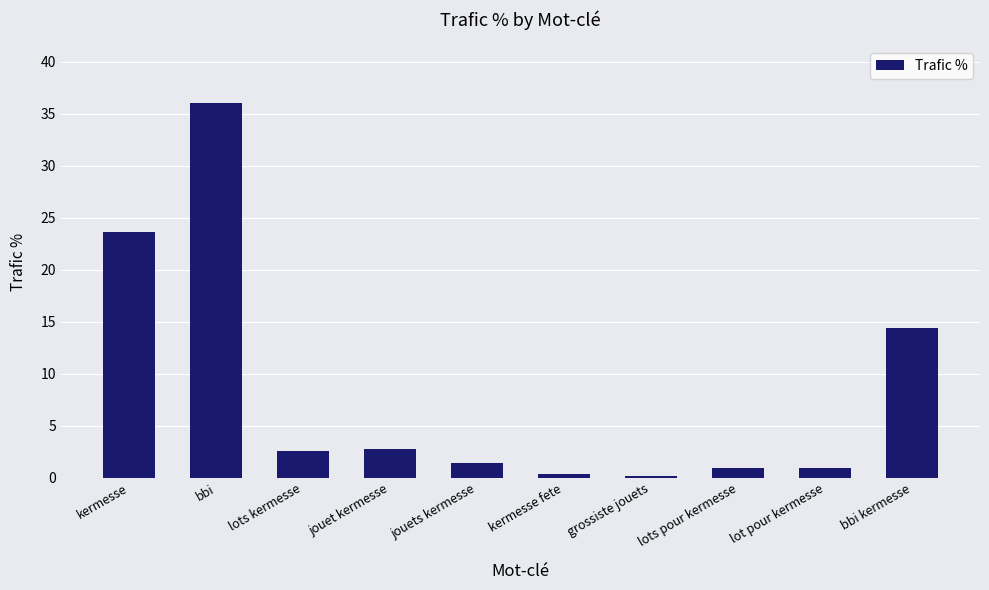

What is the value of the 5th bar from the left?

1.4